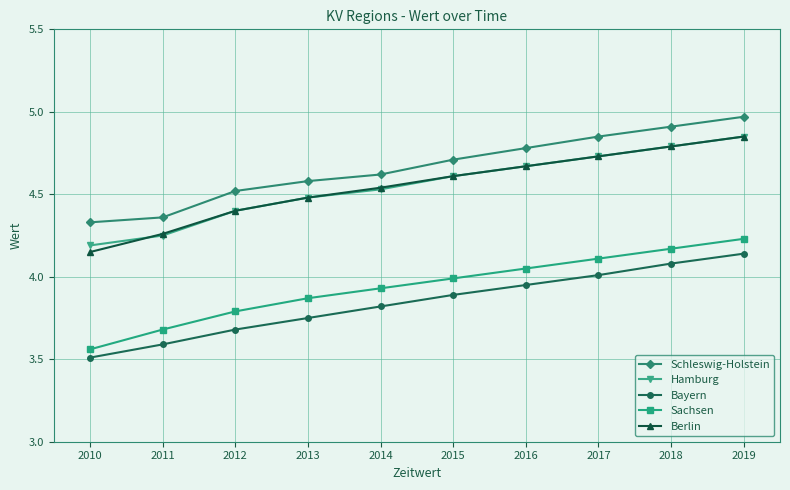

The value of Bayern at 2019 is 1.2. True or false?

False